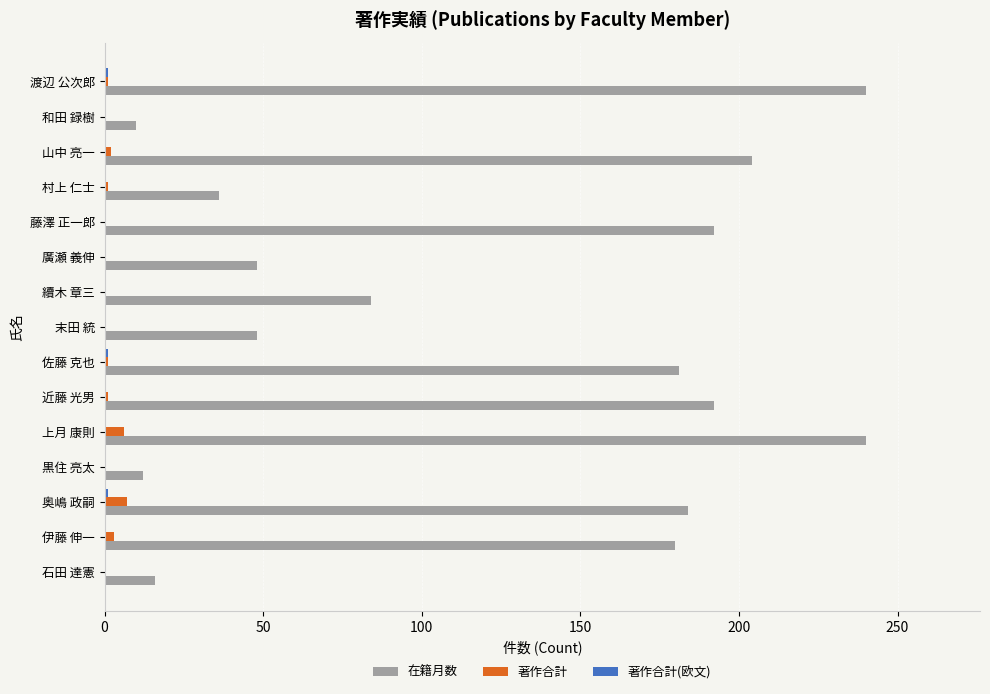

True or false: 在籍月数 has a value of 81 at 藤澤 正一郎.

False